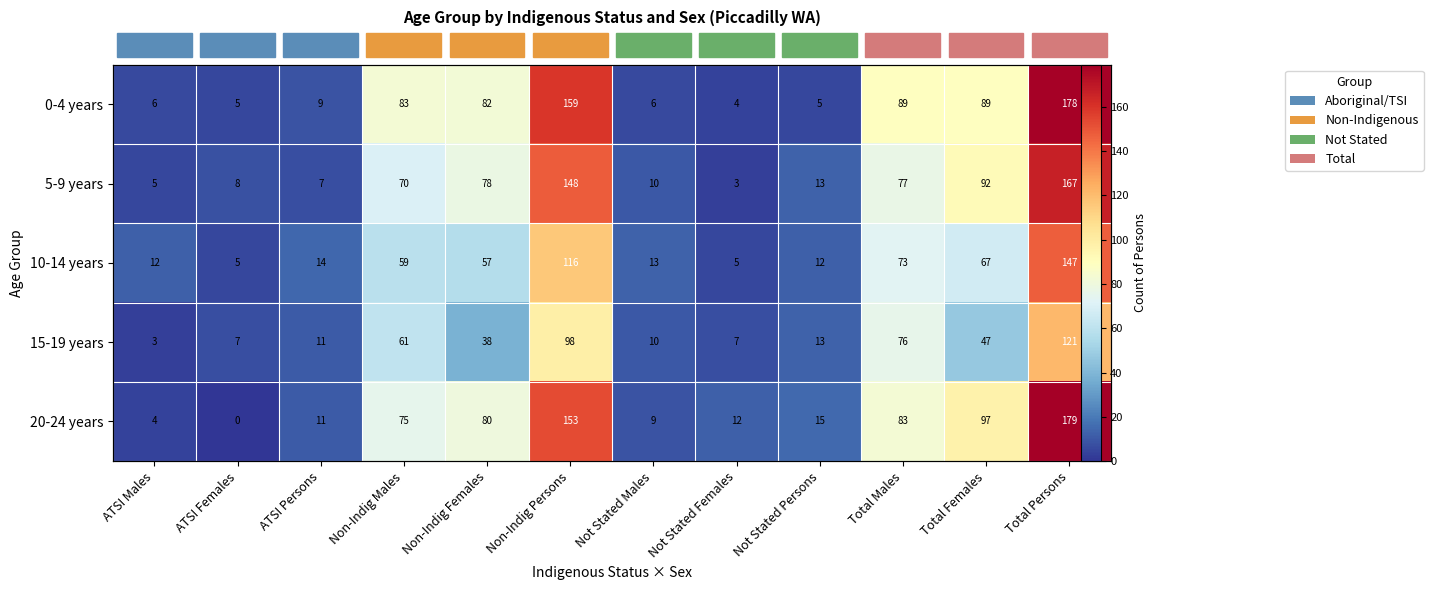

What is the difference between the second highest and minimum values in the 15-19 years series?

95